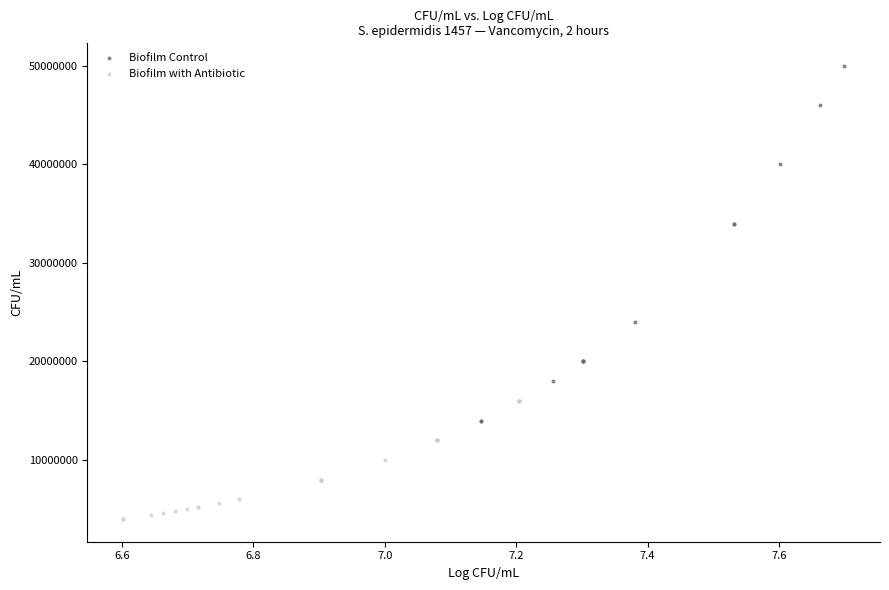

Which series reaches the maximum Y coordinate?

Biofilm Control